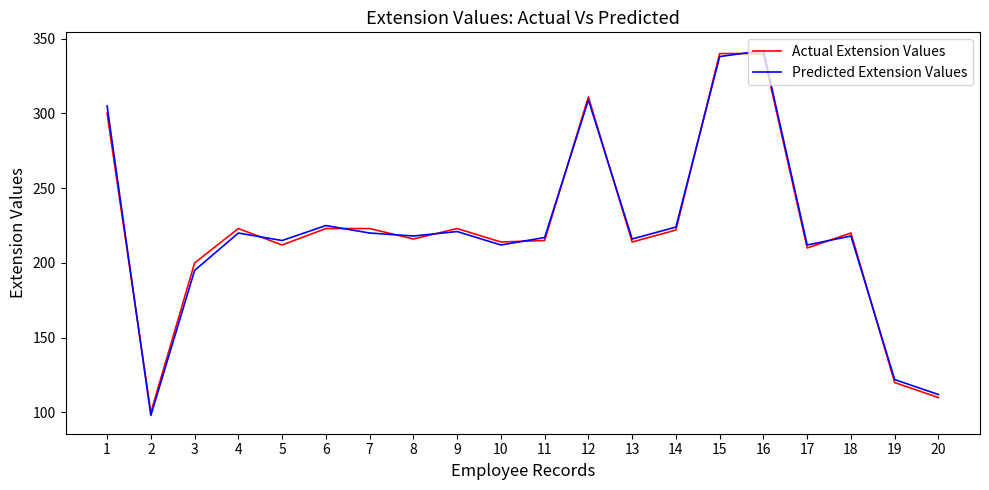

What is the minimum value for Actual Extension Values?

100